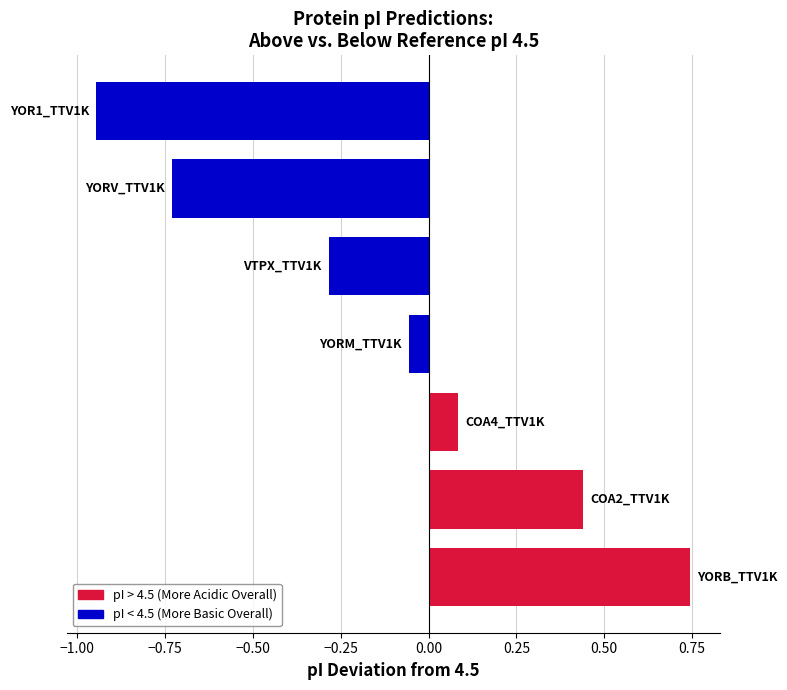

What is the difference between the maximum and second lowest values?

1.5